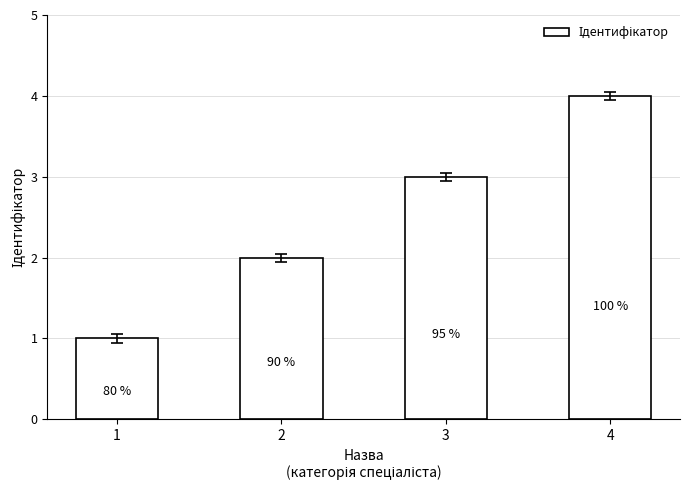

Are the bars horizontal?

No